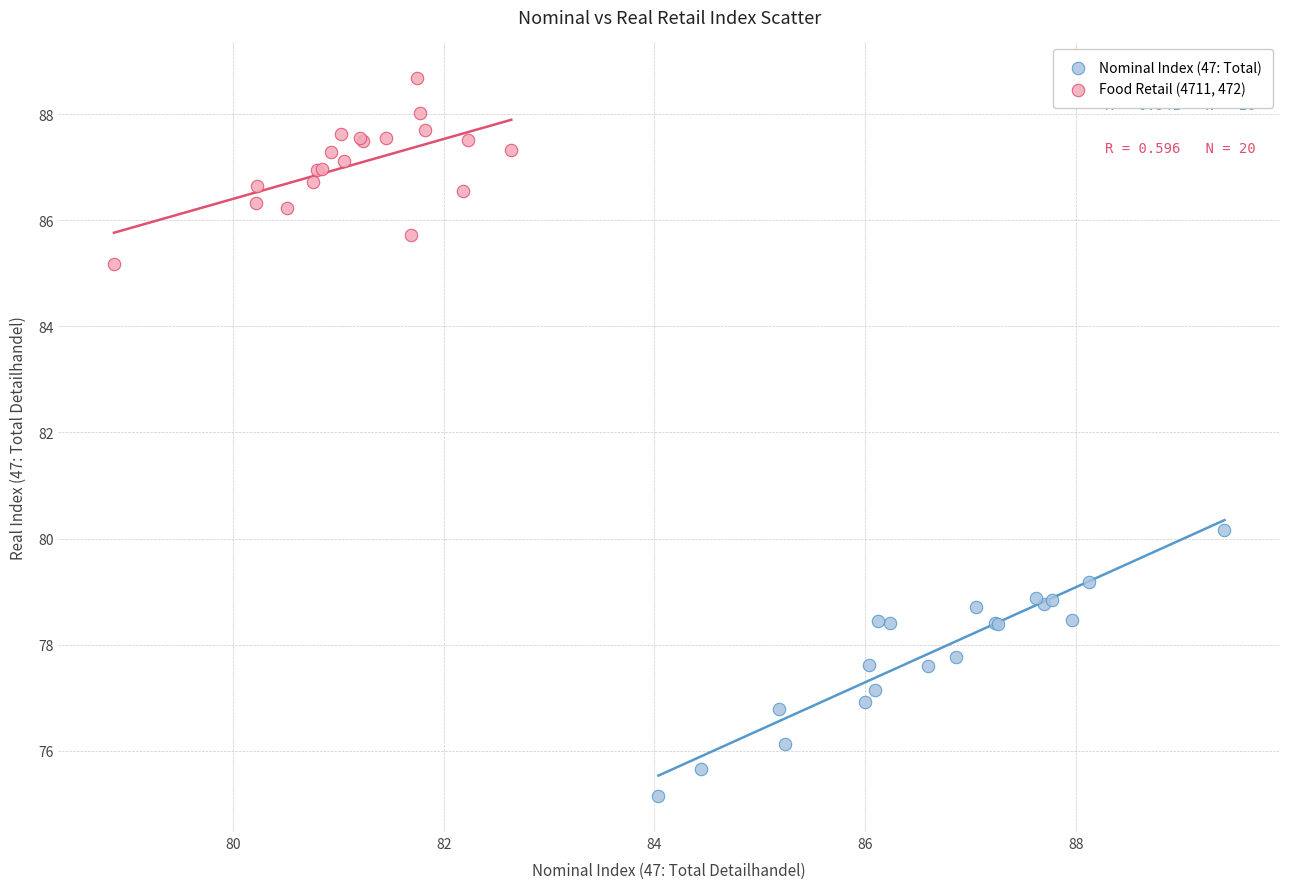

Which series reaches the minimum Y coordinate?

Nominal Index (47: Total)